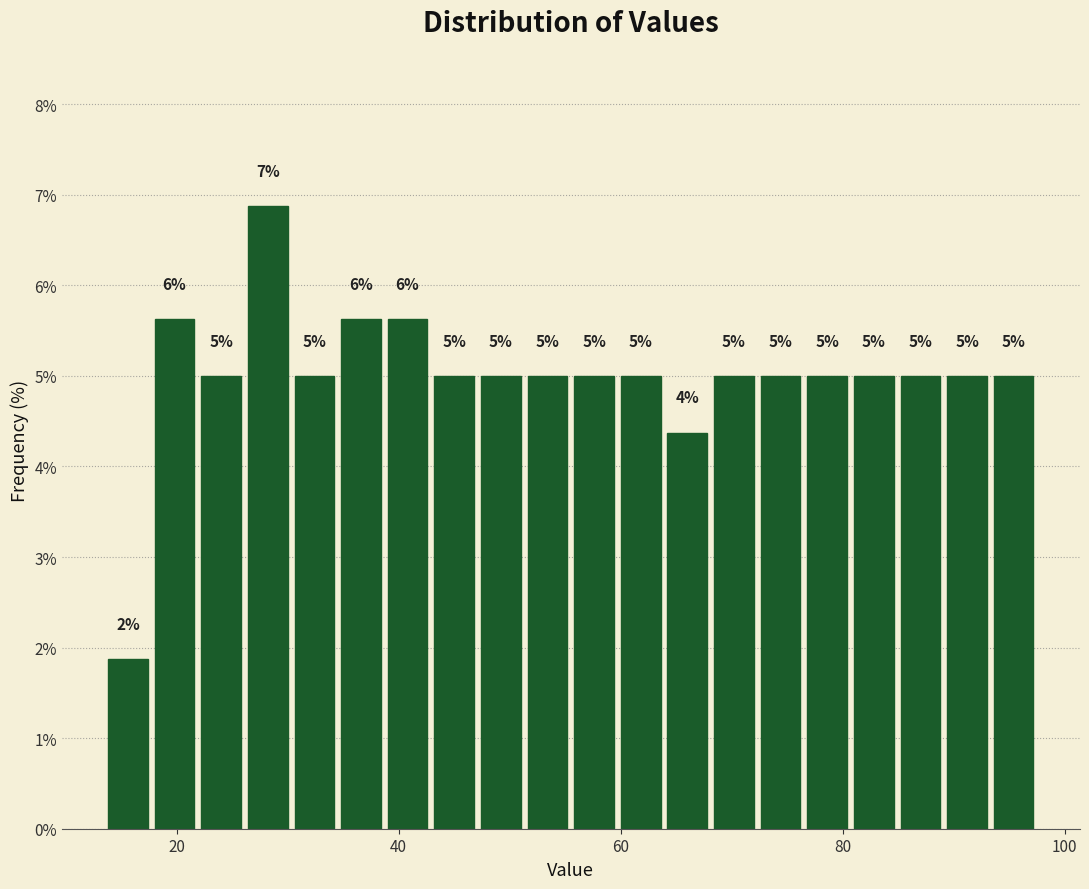

Around what value on the x-axis is the tallest bar? Give the approximate position of its centre, as read against the axis.

28